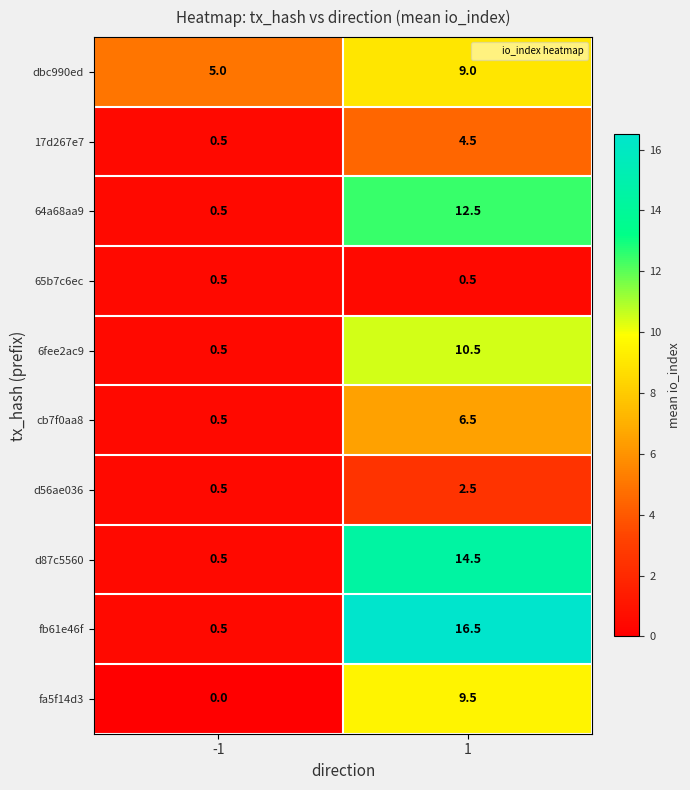

At which category is the sum across all series the highest?

1